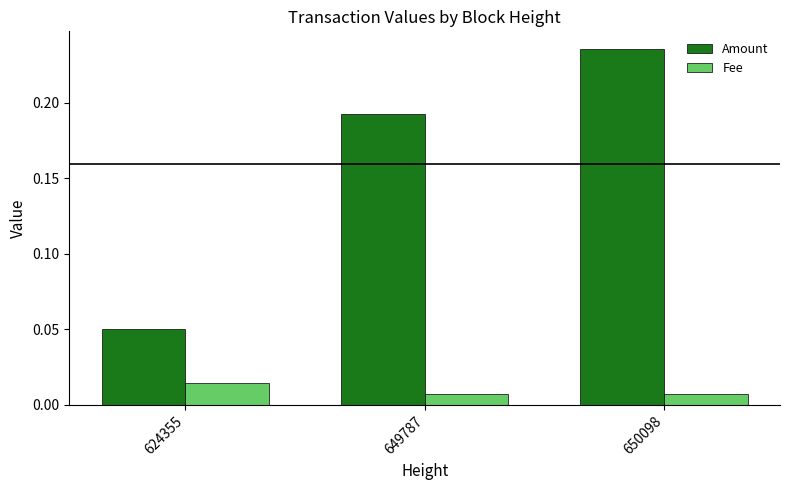

Which series changed the most between 624355 and 649787?

Amount